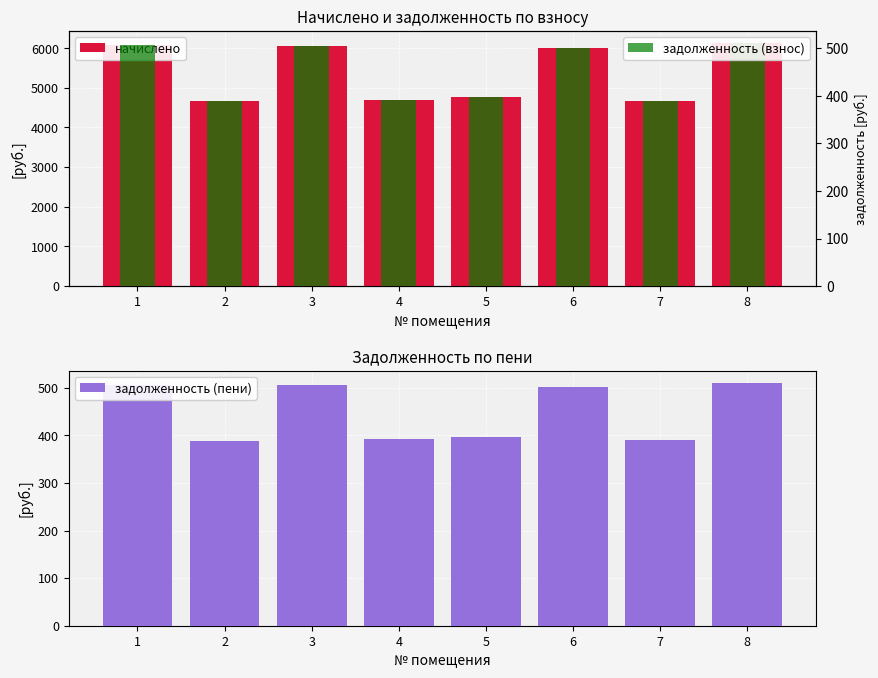

Which series has the largest range (max minus min)?

начислено